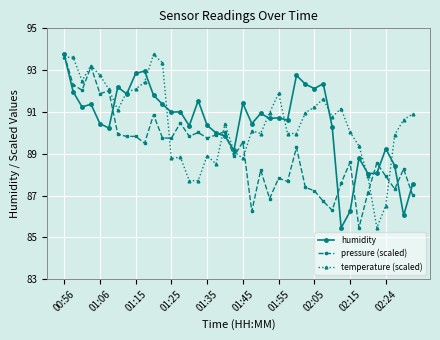

What is the difference between the maximum and second lowest values in the humidity series?

7.7